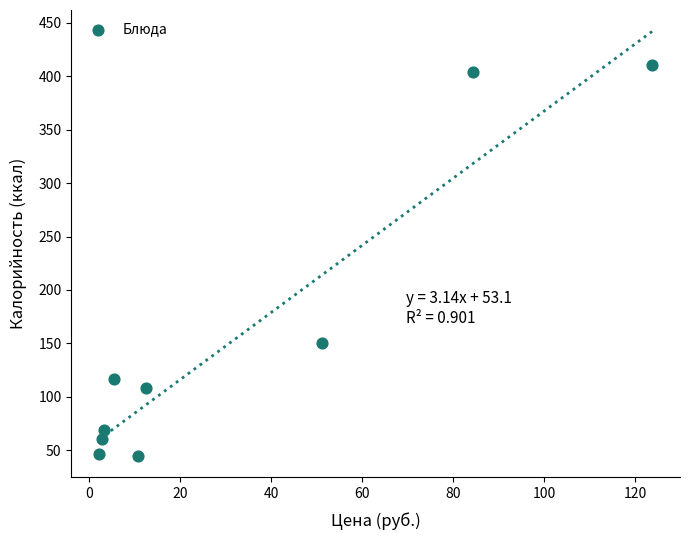

What Y value in the scatter plot is closest to 227?

150.1